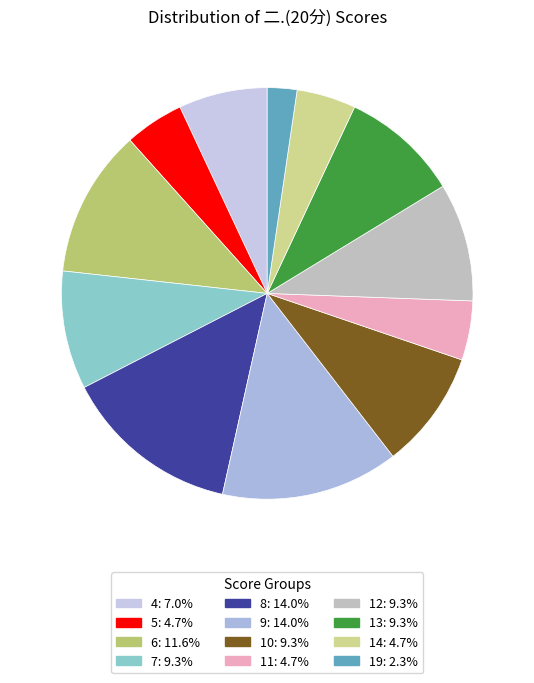

Count the number of slices in the pie.

12